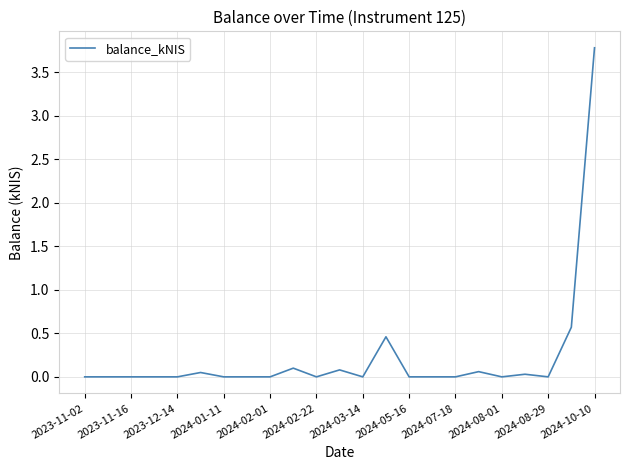

What is the difference between the maximum and minimum values?

3.8